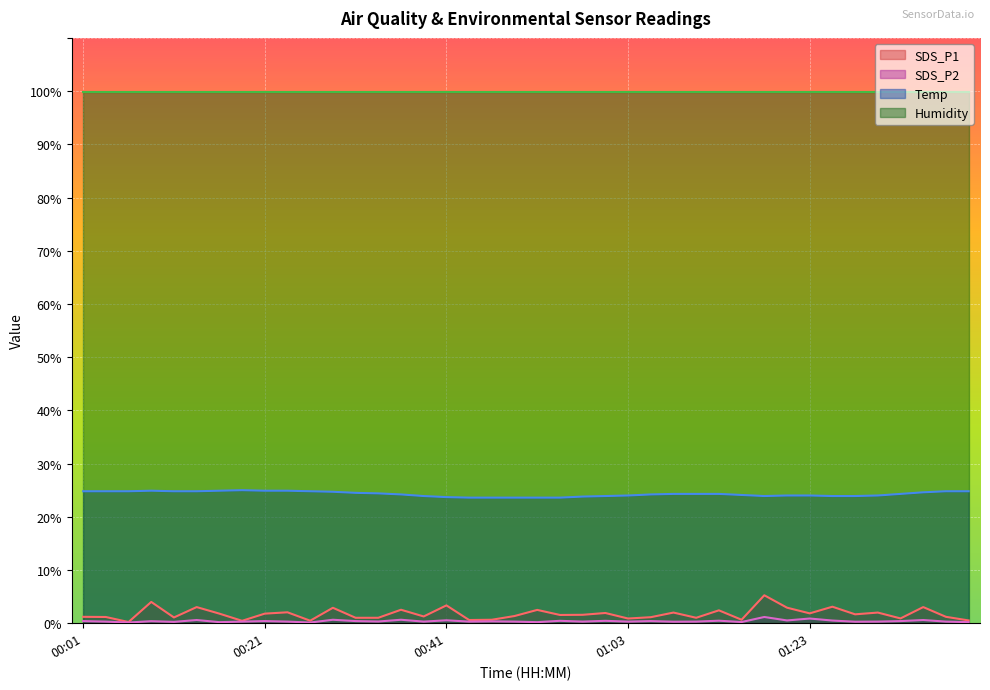

Which category has the lowest value in the SDS_P2 series?

00:06